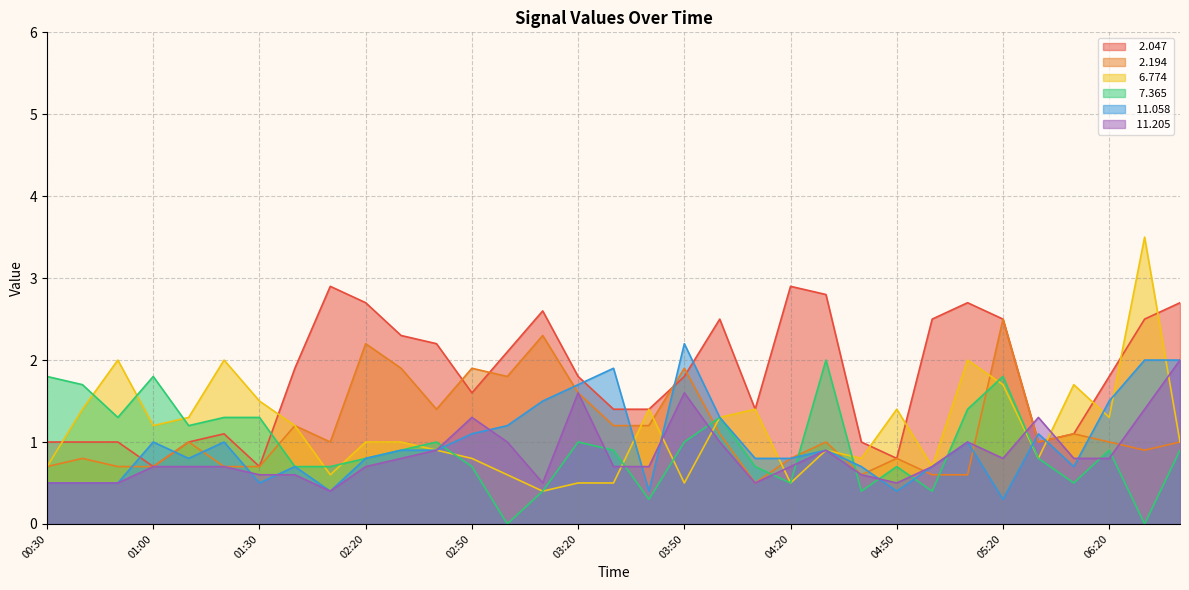

What is the value of the   6.774 point at the 26th from the left?

0.7